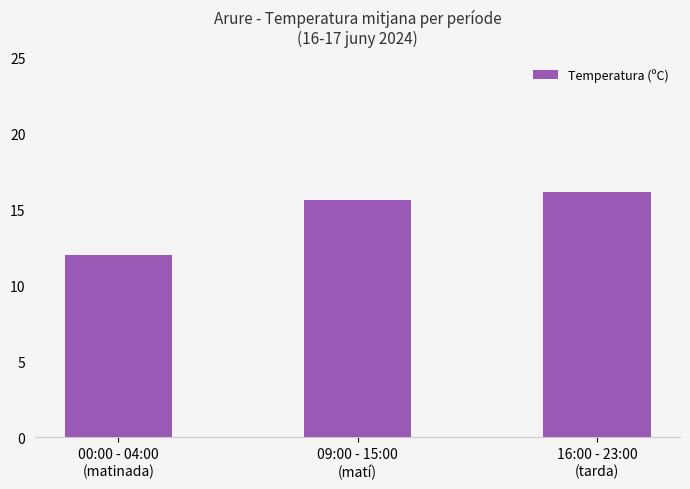

True or false: the data shows 16.1 at 16:00 - 23:00
(tarda).

True